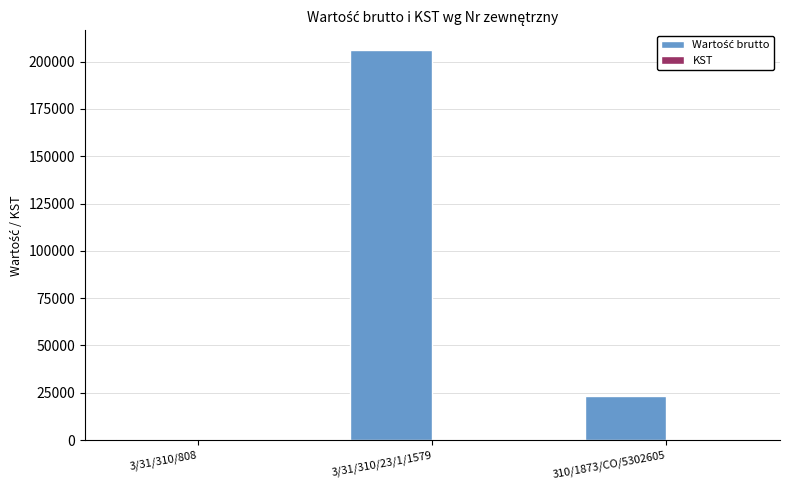

What is the greatest value displayed?

206236.0